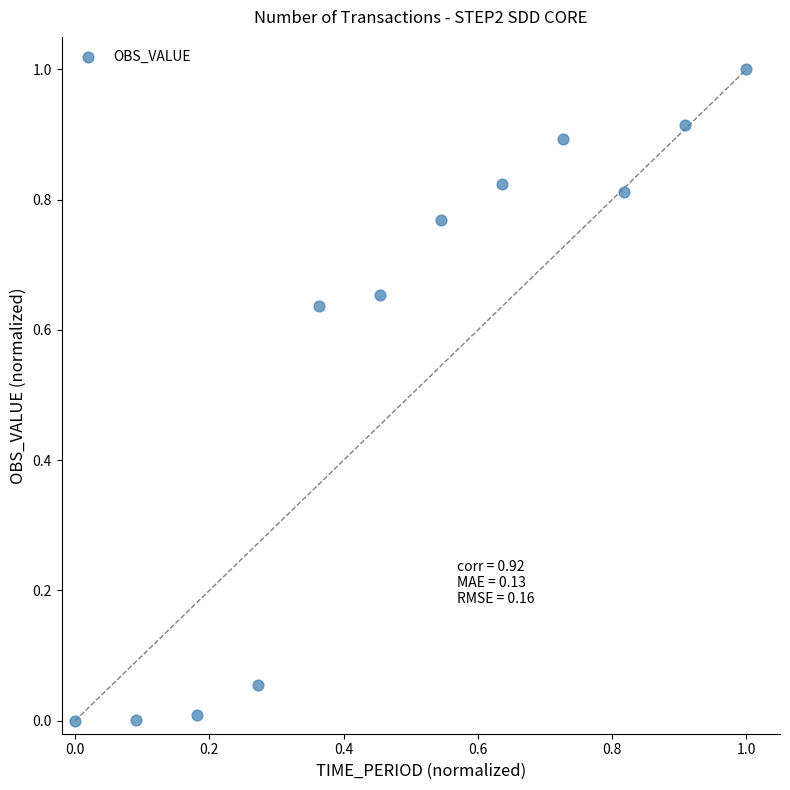

What is the range of Y values (max minus min)?

1.0